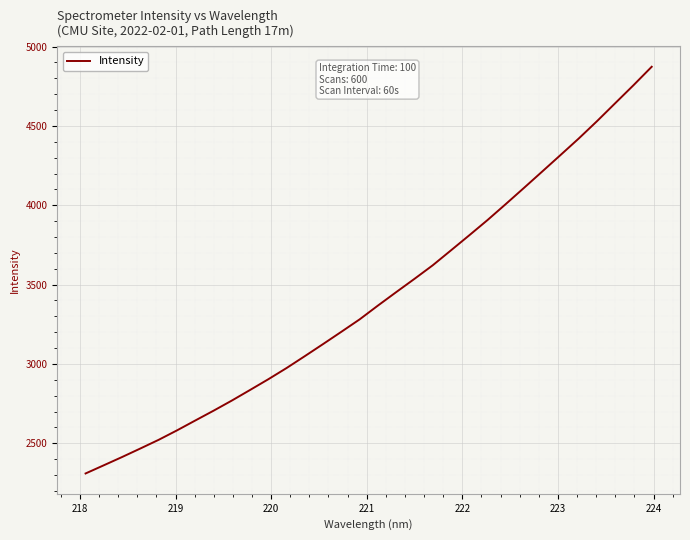

What is the difference between the maximum and minimum values?

2563.3